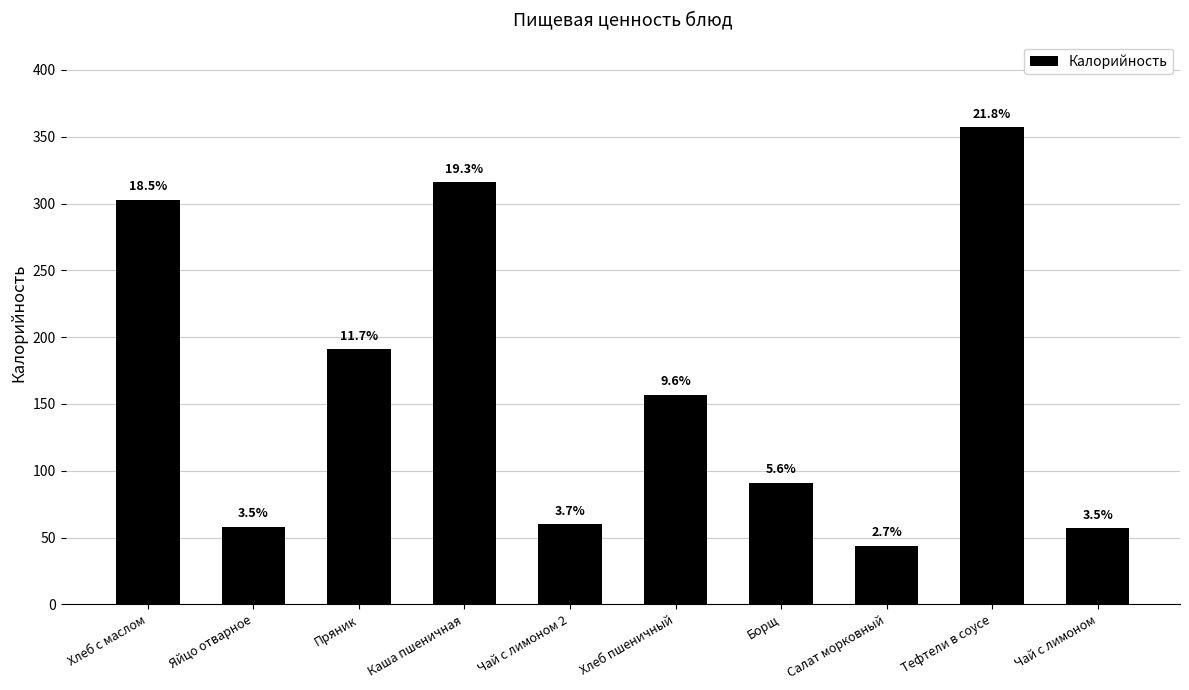

List the labels in order of value, largest first.

Тефтели в соусе, Каша пшеничная, Хлеб с маслом, Пряник, Хлеб пшеничный, Борщ, Чай с лимоном 2, Яйцо отварное, Чай с лимоном, Салат морковный